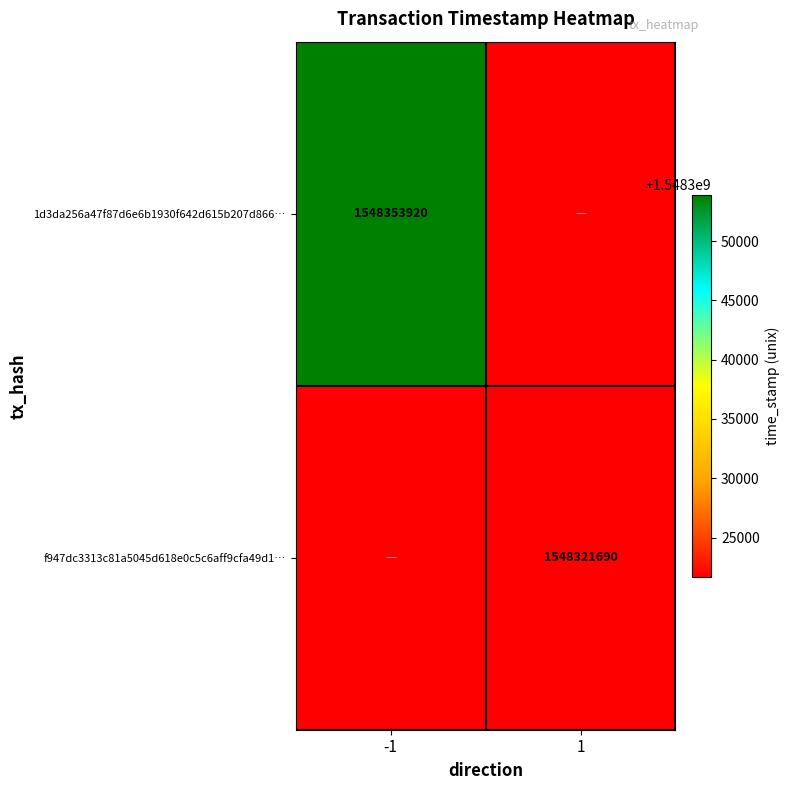

The value of f947dc3313c81a5045d618e0c5c6aff9cfa49d1… at 1 is 2065410720. True or false?

False